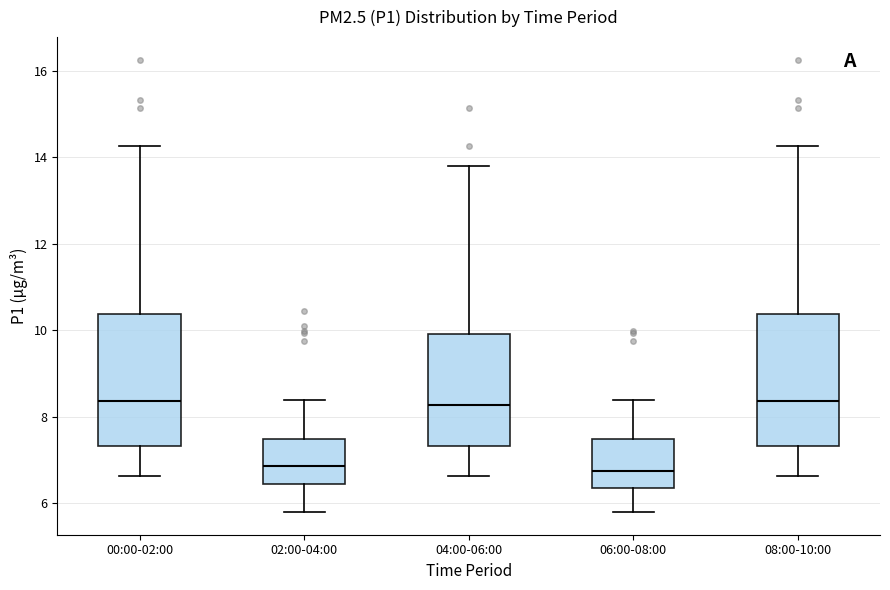

Where does the upper whisker of the box for 08:00-10:00 end on the y-axis? The values are not printed on the chart, so give them approximately, as read against the axis.

14.2